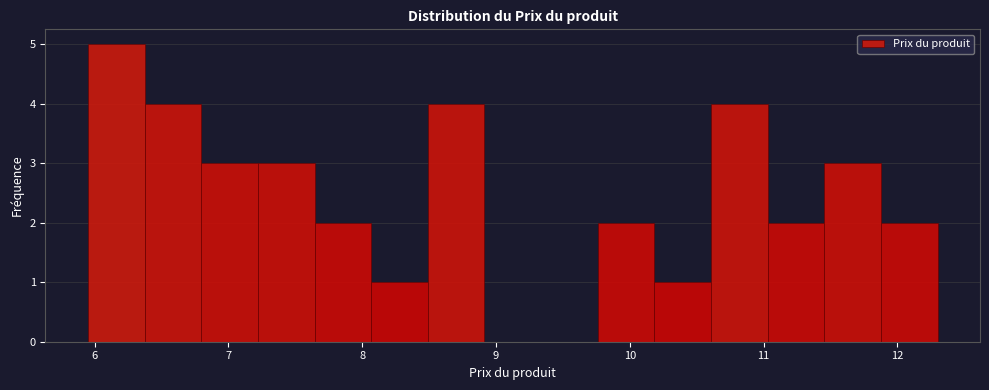

Reading left to right, transcribe this chart: for each bar, give the range it covers on the x-axis and its height. Neither the bar edges nor the heights are printed on the chart, so give them approximately, as read against the axes.

6.0 to 6.4: 5
6.4 to 6.8: 4
6.8 to 7.2: 3
7.2 to 7.6: 3
7.6 to 8.1: 2
8.1 to 8.5: 1
8.5 to 8.9: 4
8.9 to 9.3: 0
9.3 to 9.8: 0
9.8 to 10.2: 2
10.2 to 10.6: 1
10.6 to 11.0: 4
11.0 to 11.5: 2
11.5 to 11.9: 3
11.9 to 12.3: 2